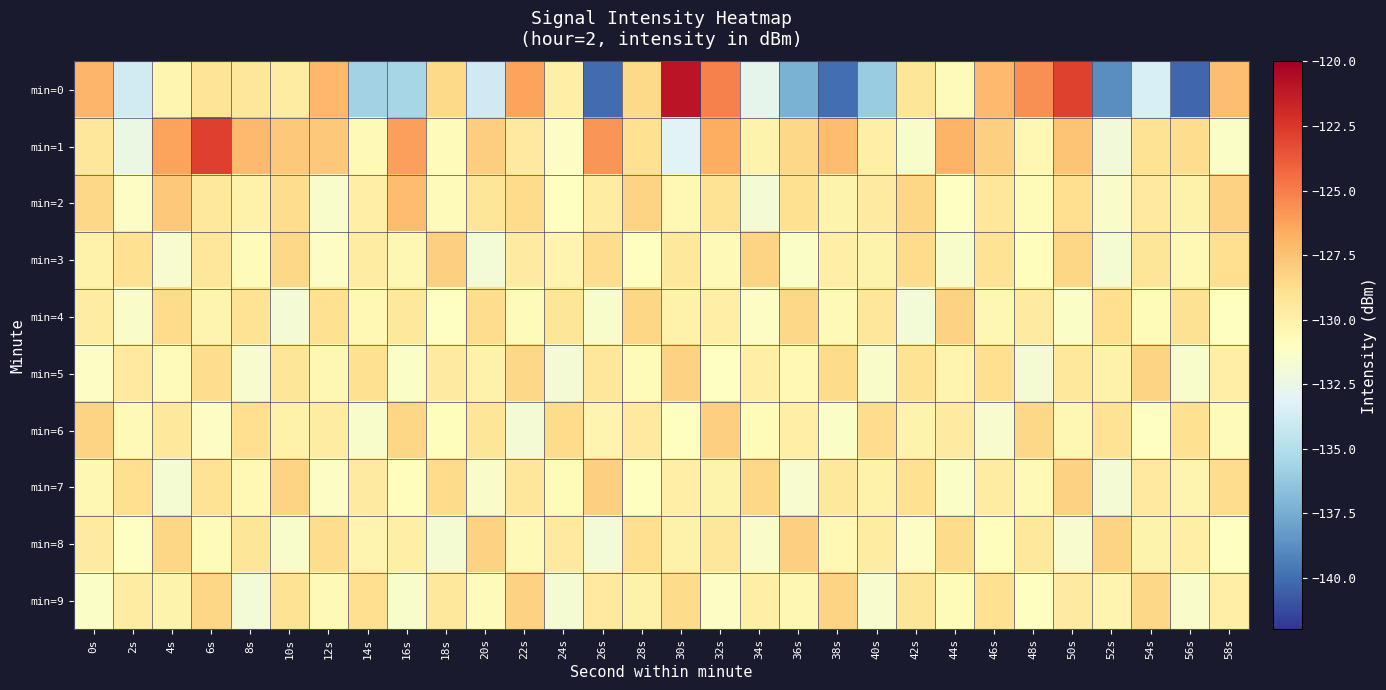

Which series changed the most between 24s and 32s?

min=0